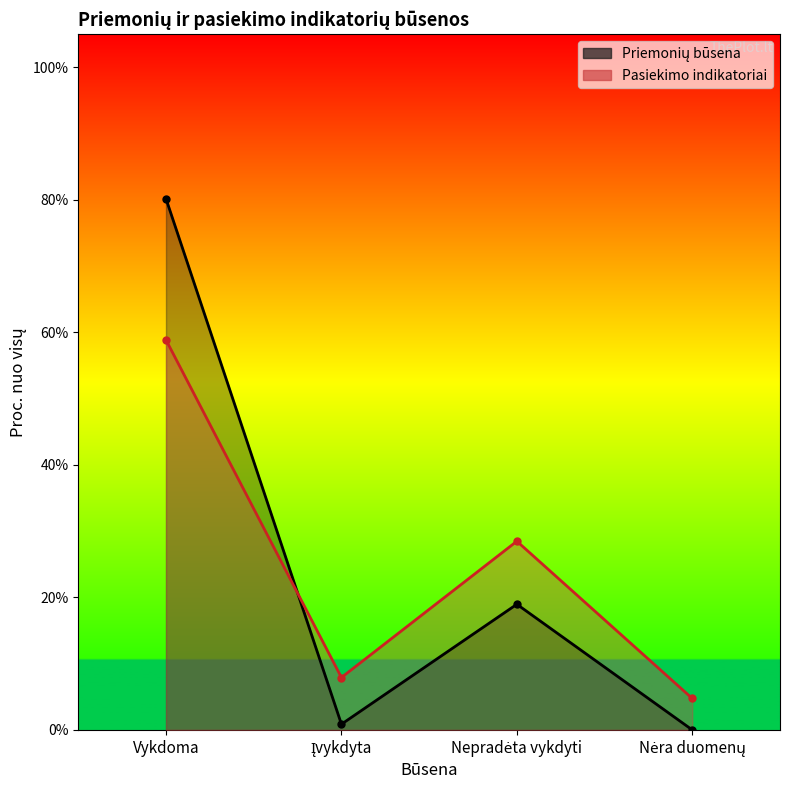

The Priemonių būsena series shows 0.0 at Įvykdyta. True or false?

False